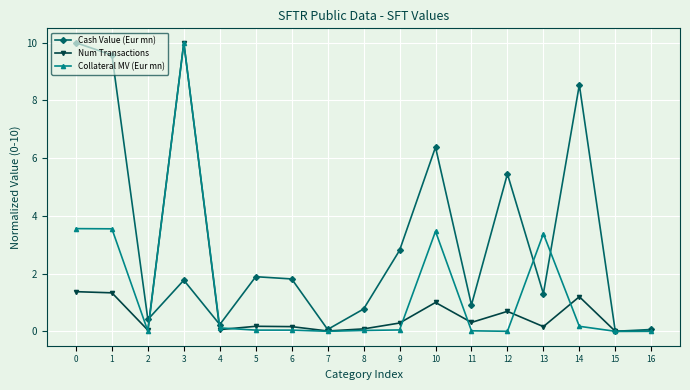

Does the chart have visible grid lines?

Yes